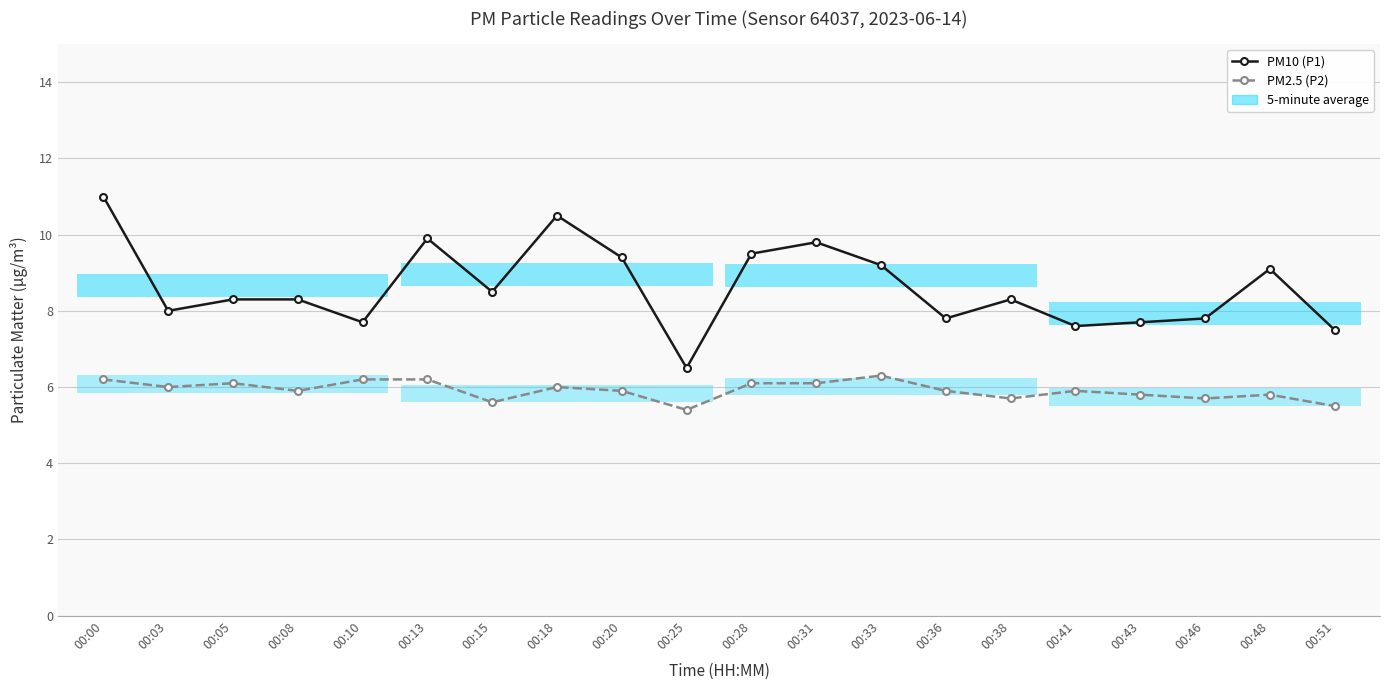

What is the maximum value shown in the chart?

11.0